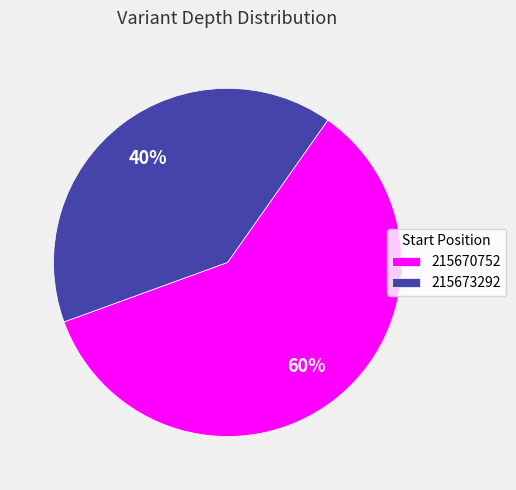

Rank the categories by value from lowest to highest.

215673292, 215670752